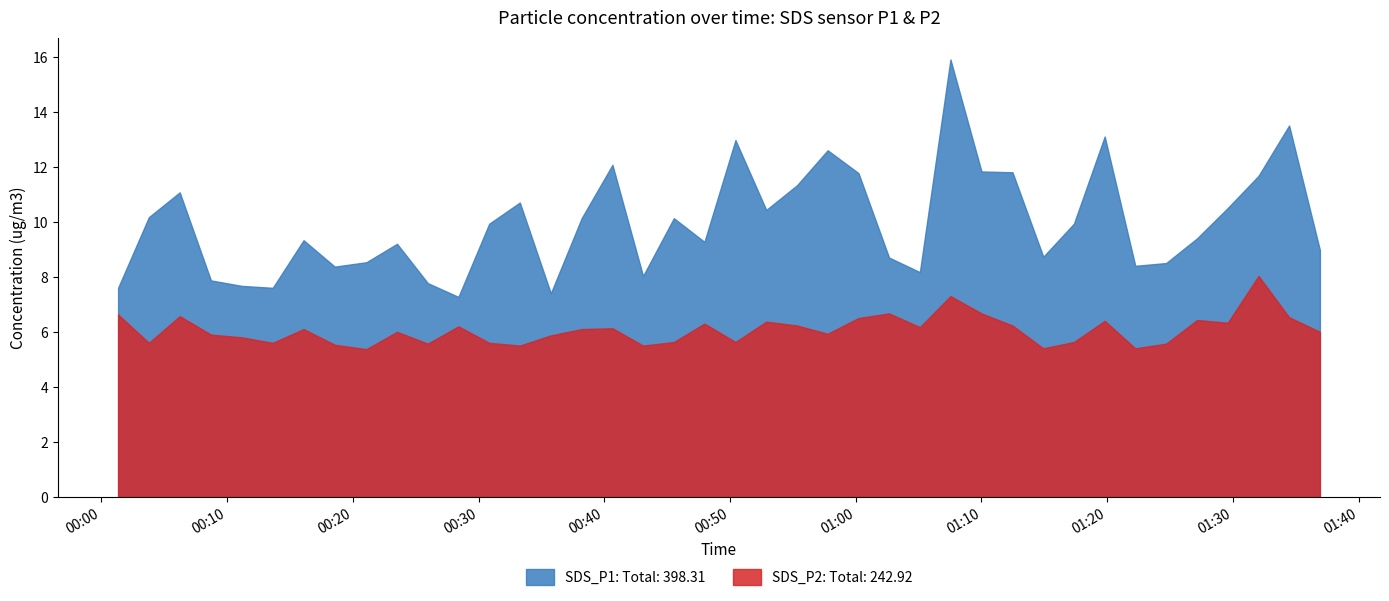

What is the spread (max minus min) of values at 2022/11/23 01:22:14?

3.0